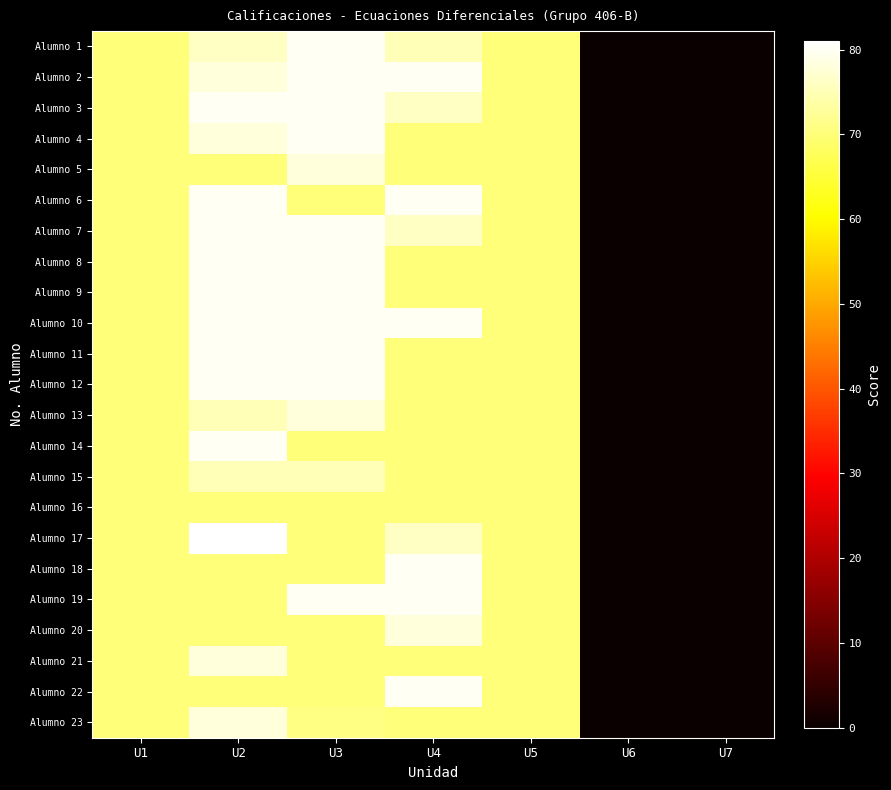

Reading left to right, extract all data points from this chart.

Alumno 1: U1=70	U2=76	U3=80	U4=75	U5=70	U6=0	U7=0
Alumno 2: U1=70	U2=78	U3=80	U4=80	U5=70	U6=0	U7=0
Alumno 3: U1=70	U2=80	U3=80	U4=76	U5=70	U6=0	U7=0
Alumno 4: U1=70	U2=78	U3=80	U4=70	U5=70	U6=0	U7=0
Alumno 5: U1=70	U2=70	U3=78	U4=70	U5=70	U6=0	U7=0
Alumno 6: U1=70	U2=80	U3=70	U4=80	U5=70	U6=0	U7=0
Alumno 7: U1=70	U2=80	U3=80	U4=76	U5=70	U6=0	U7=0
Alumno 8: U1=70	U2=80	U3=80	U4=70	U5=70	U6=0	U7=0
Alumno 9: U1=70	U2=80	U3=80	U4=70	U5=70	U6=0	U7=0
Alumno 10: U1=70	U2=80	U3=80	U4=80	U5=70	U6=0	U7=0
Alumno 11: U1=70	U2=80	U3=80	U4=70	U5=70	U6=0	U7=0
Alumno 12: U1=70	U2=80	U3=80	U4=70	U5=70	U6=0	U7=0
Alumno 13: U1=70	U2=75	U3=78	U4=70	U5=70	U6=0	U7=0
Alumno 14: U1=70	U2=80	U3=70	U4=70	U5=70	U6=0	U7=0
Alumno 15: U1=70	U2=75	U3=75	U4=70	U5=70	U6=0	U7=0
Alumno 16: U1=70	U2=70	U3=70	U4=70	U5=70	U6=0	U7=0
Alumno 17: U1=70	U2=81	U3=70	U4=76	U5=70	U6=0	U7=0
Alumno 18: U1=70	U2=70	U3=70	U4=80	U5=70	U6=0	U7=0
Alumno 19: U1=70	U2=70	U3=80	U4=80	U5=70	U6=0	U7=0
Alumno 20: U1=70	U2=70	U3=70	U4=78	U5=70	U6=0	U7=0
Alumno 21: U1=70	U2=78	U3=70	U4=70	U5=70	U6=0	U7=0
Alumno 22: U1=70	U2=70	U3=70	U4=80	U5=70	U6=0	U7=0
Alumno 23: U1=70	U2=78	U3=71	U4=70	U5=70	U6=0	U7=0